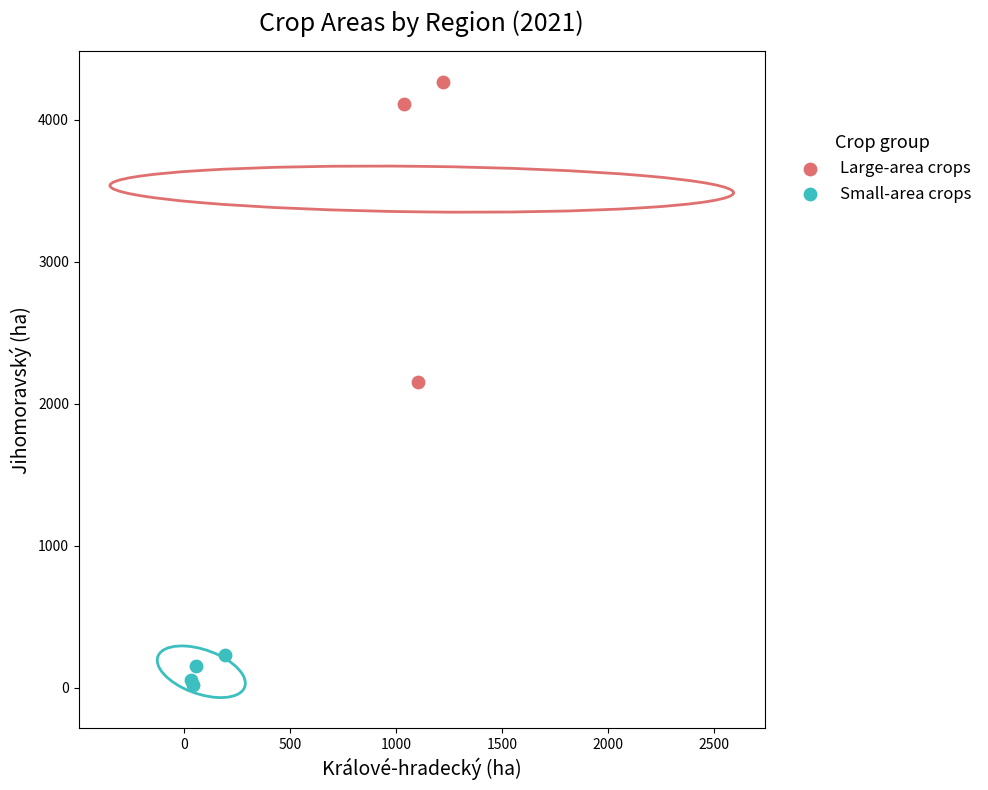

What are all the series names shown in the legend?

Large-area crops, Small-area crops